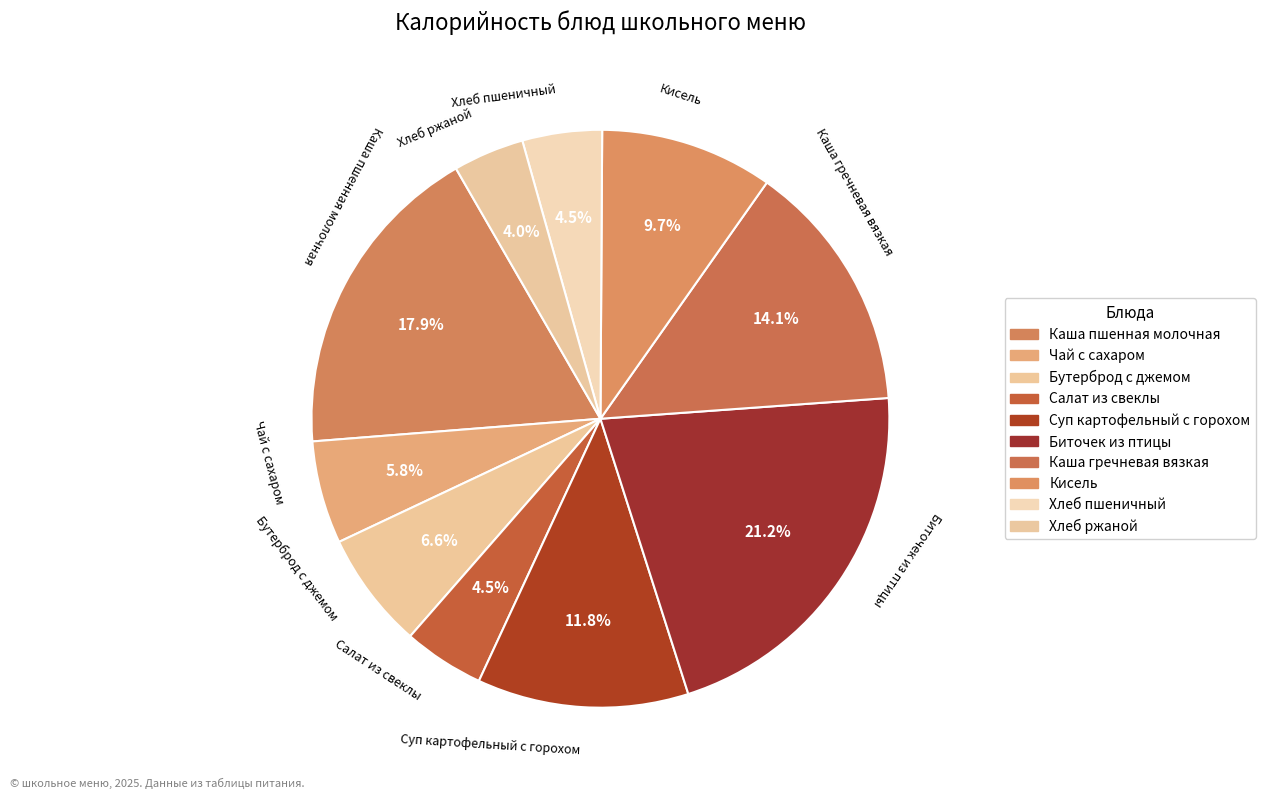

How much of the chart is everything except Биточек из птицы?

78.8%